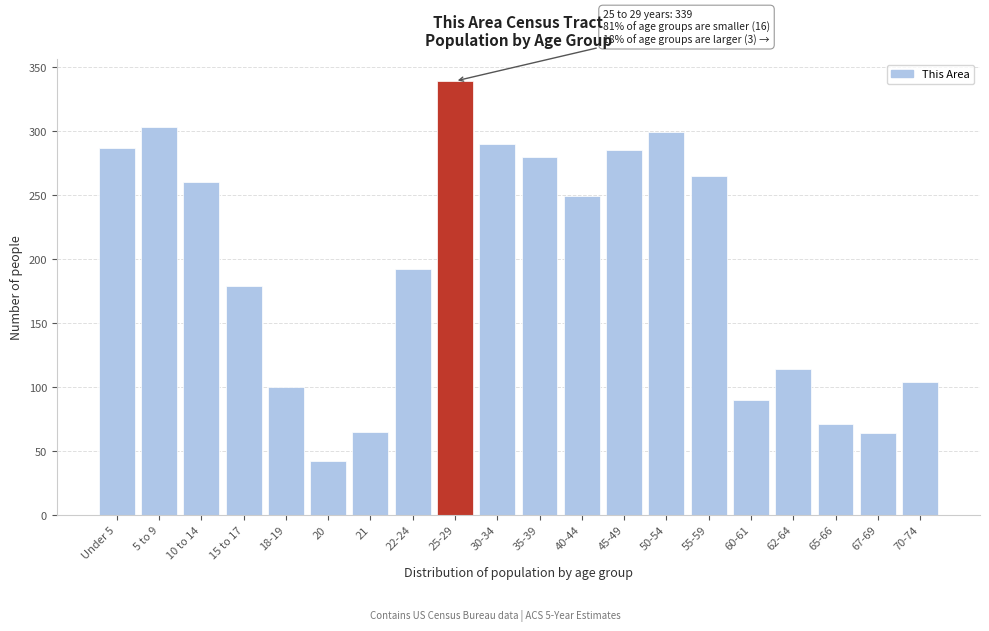

What value does the data have at 35-39, to the nearest 5?

280